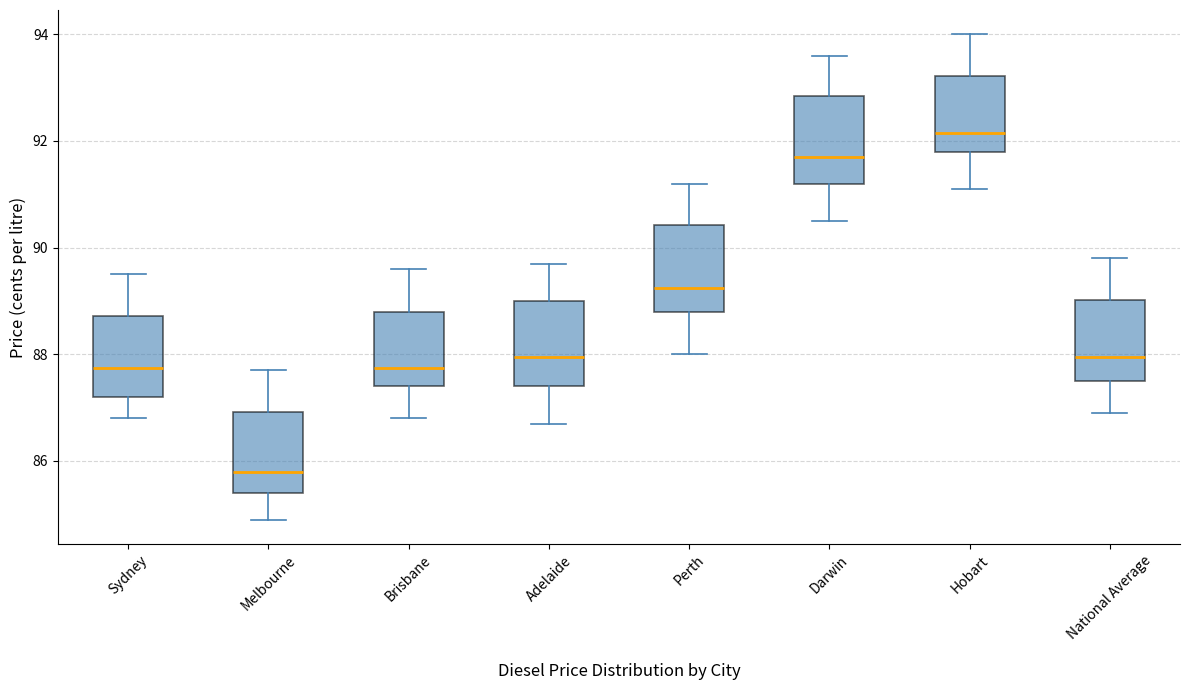

Which box has the lowest median line?

Melbourne